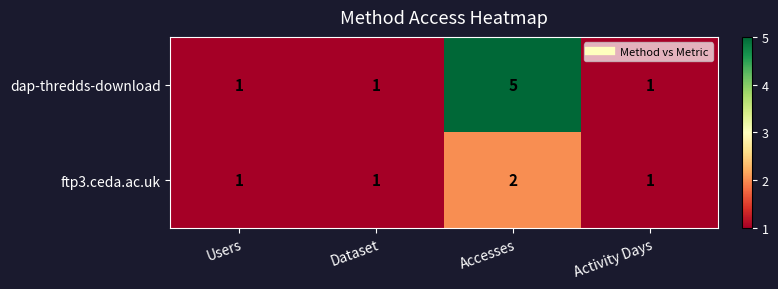

Reading left to right, list all the values displayed in this chart.

dap-thredds-download: Users=1	Dataset=1	Accesses=5	Activity Days=1
ftp3.ceda.ac.uk: Users=1	Dataset=1	Accesses=2	Activity Days=1